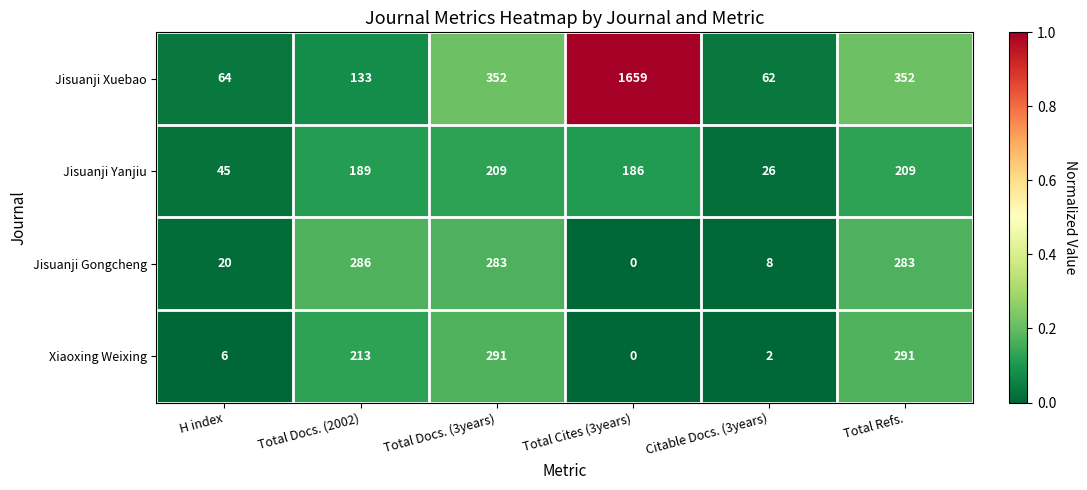

Is the value of Jisuanji Xuebao at Total Docs. (3years) greater than the value of Jisuanji Yanjiu at H index?

Yes